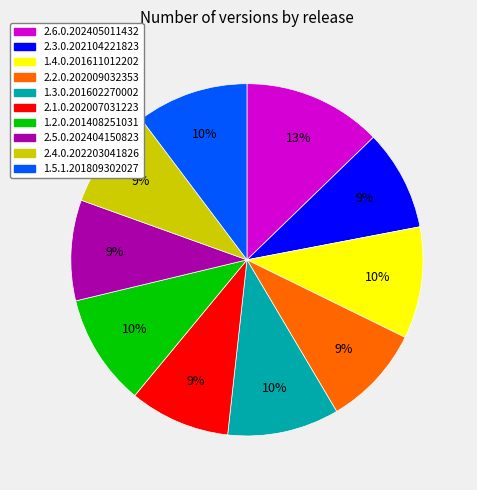

Do 2.4.0.202203041826 and 1.5.1.201809302027 together represent more than half of the pie?

No